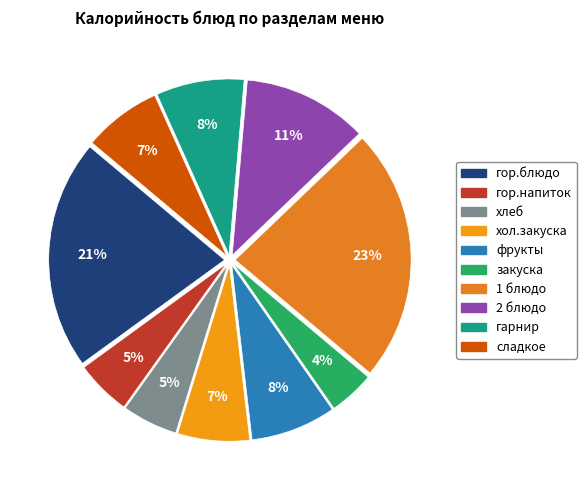

What percentage is the хол.закуска slice, to the nearest percent?

7%